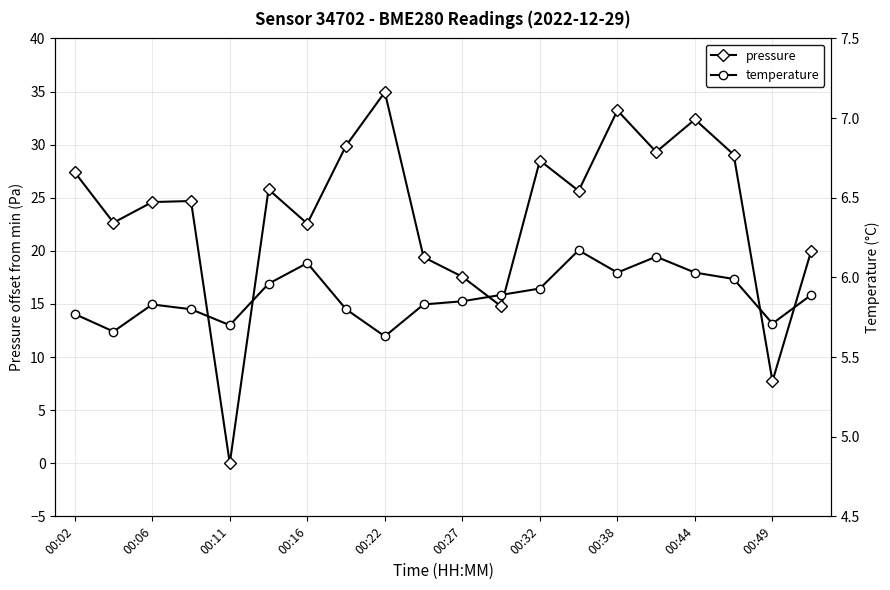

Is it true that pressure equals 27.4 at 00:02?

True